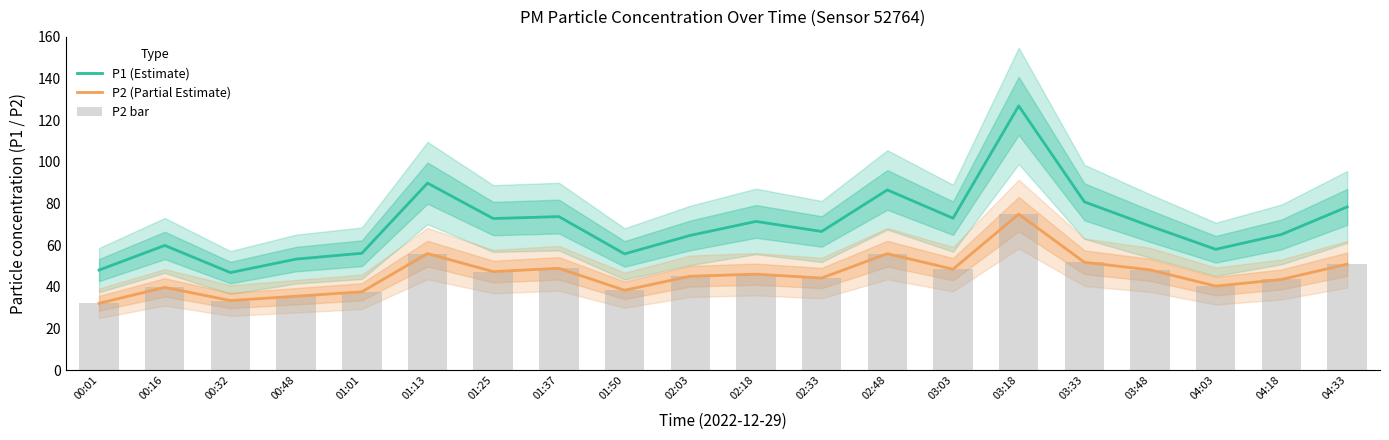

The P2 (Partial Estimate) series shows 40.4 at 04:03. True or false?

True